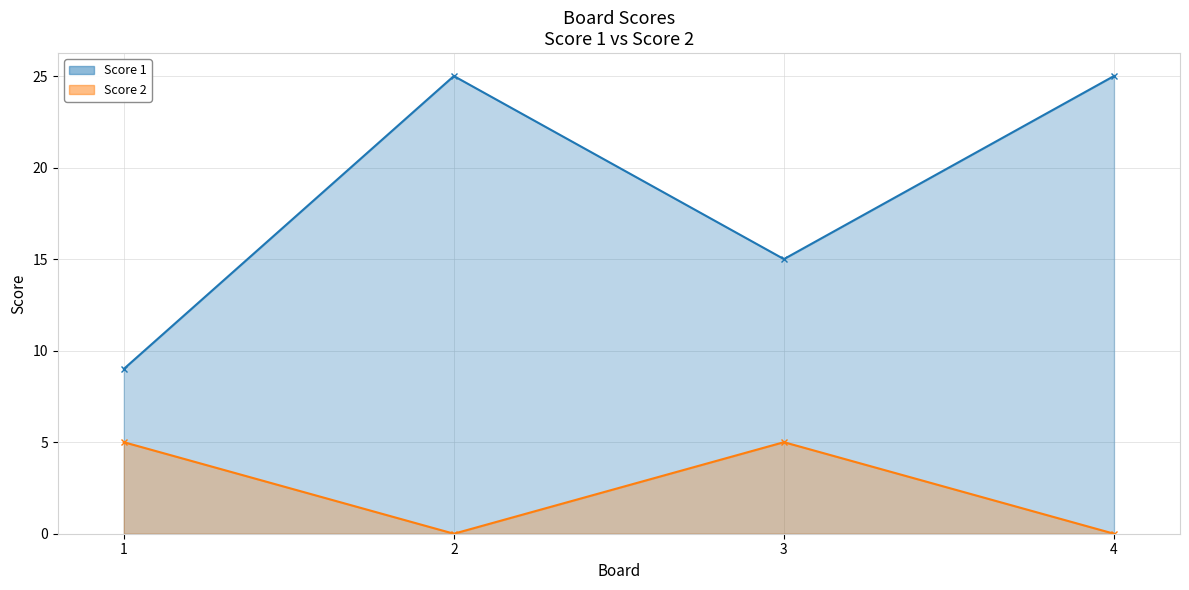

True or false: Score 2 has more than 0 points higher than both neighbors.

True